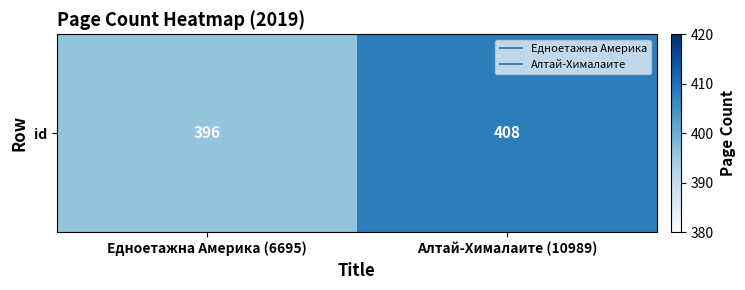

What is the difference between the maximum and minimum values?

12